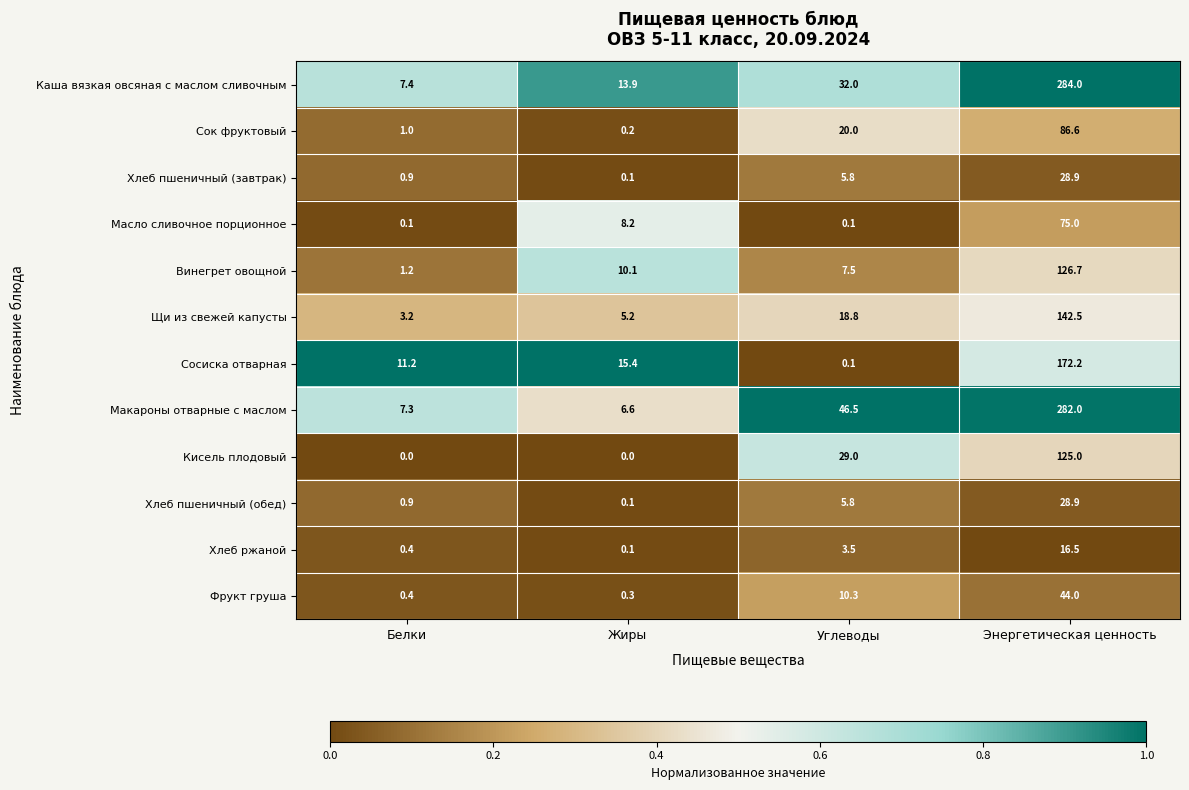

What is the greatest value displayed?

284.0